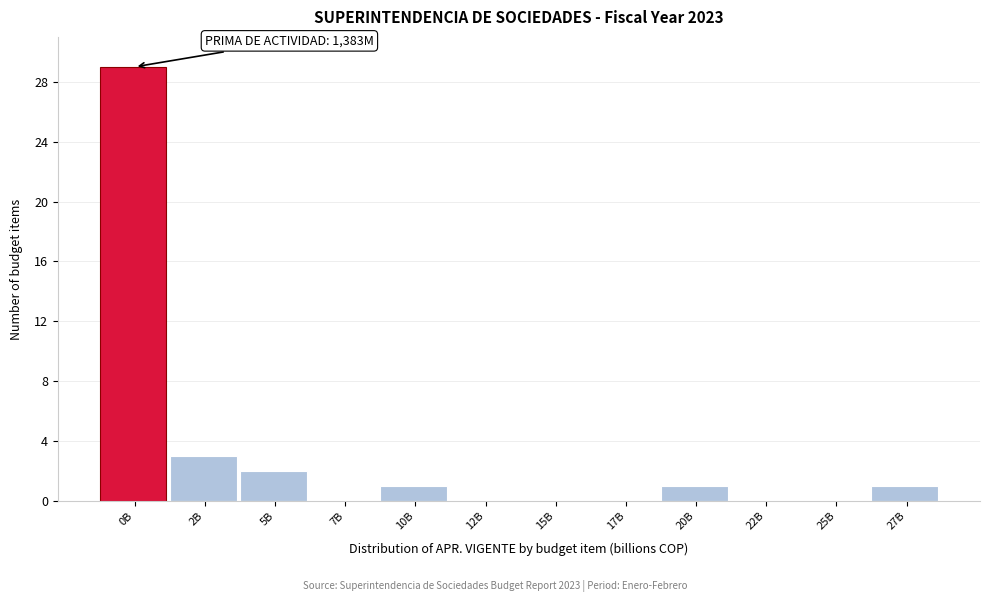

Reading right to left, extract all data points from this chart.

27B=1	25B=0	22B=0	20B=1	17B=0	15B=0	12B=0	10B=1	7B=0	5B=2	2B=3	0B=29